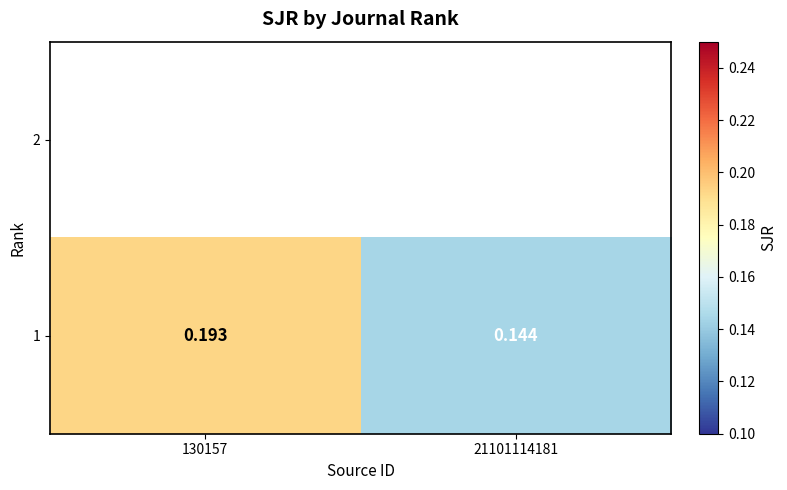

Count the number of data series in this chart.

1